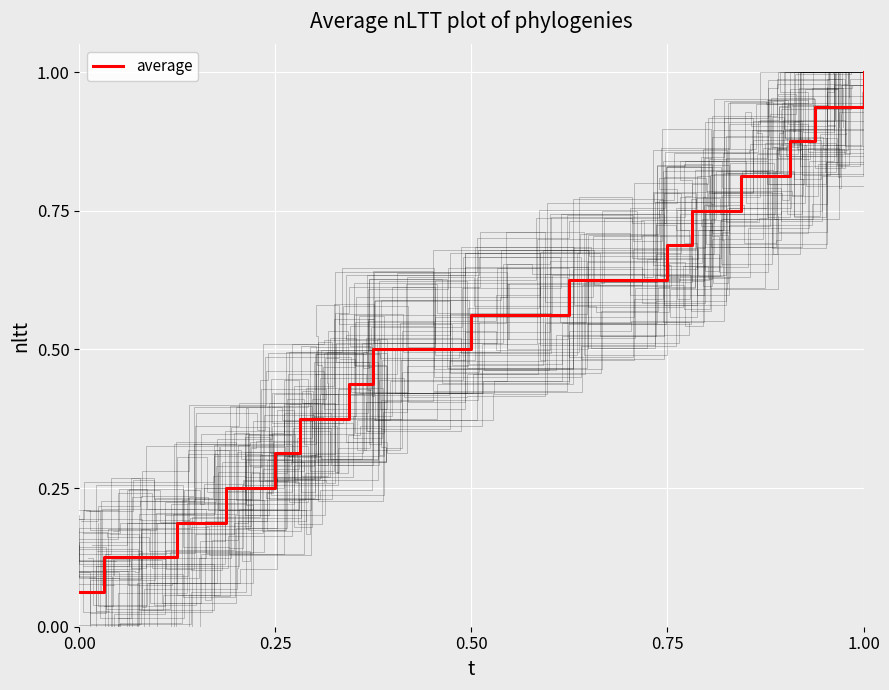

What is the average value?

0.5